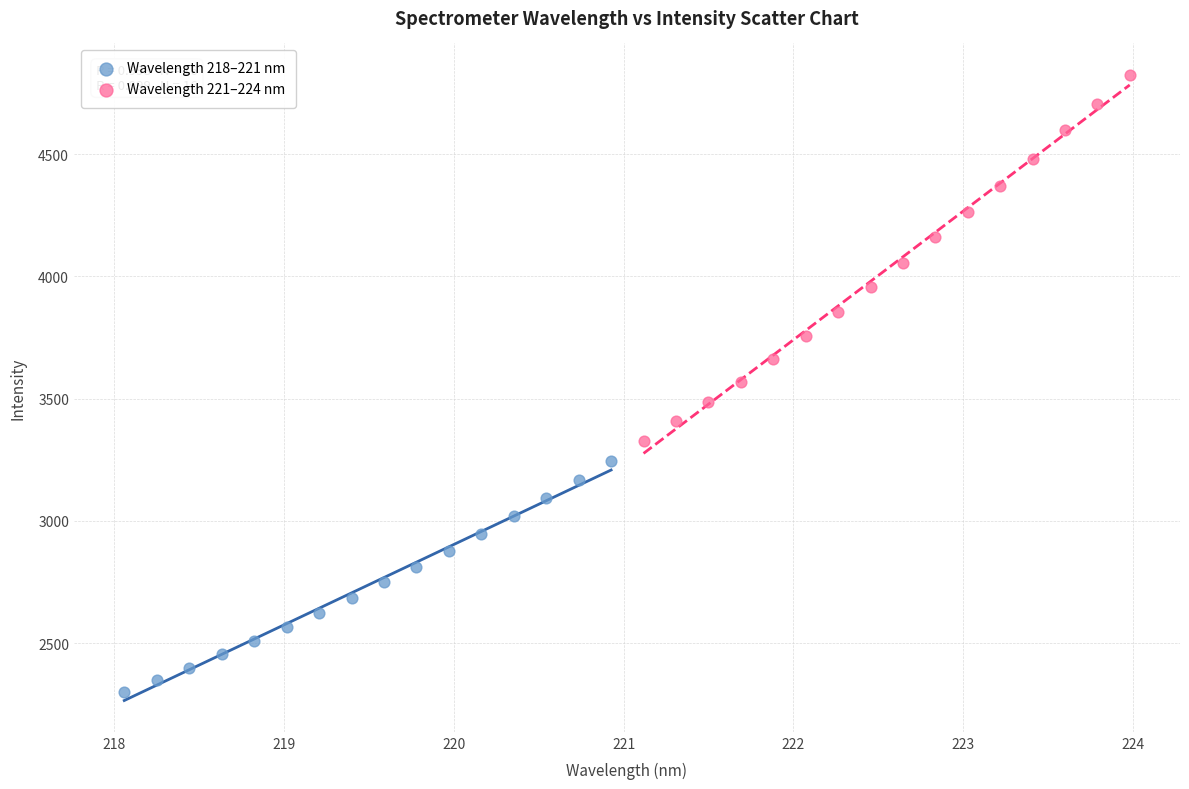

Which series reaches the maximum Y coordinate?

Wavelength 221–224 nm